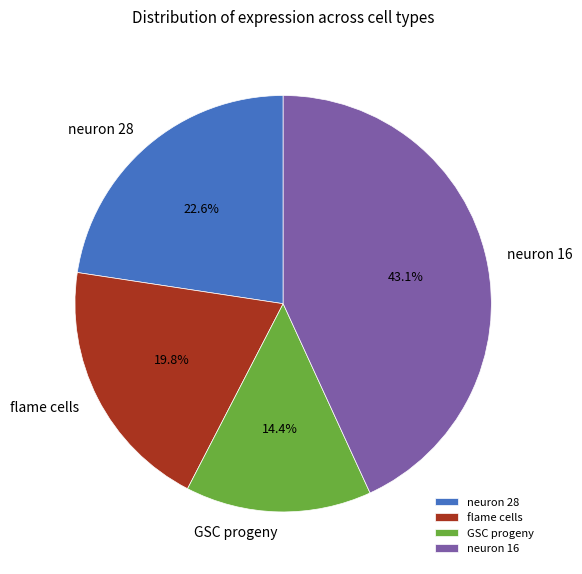

Does GSC progeny represent more than half of the total?

No